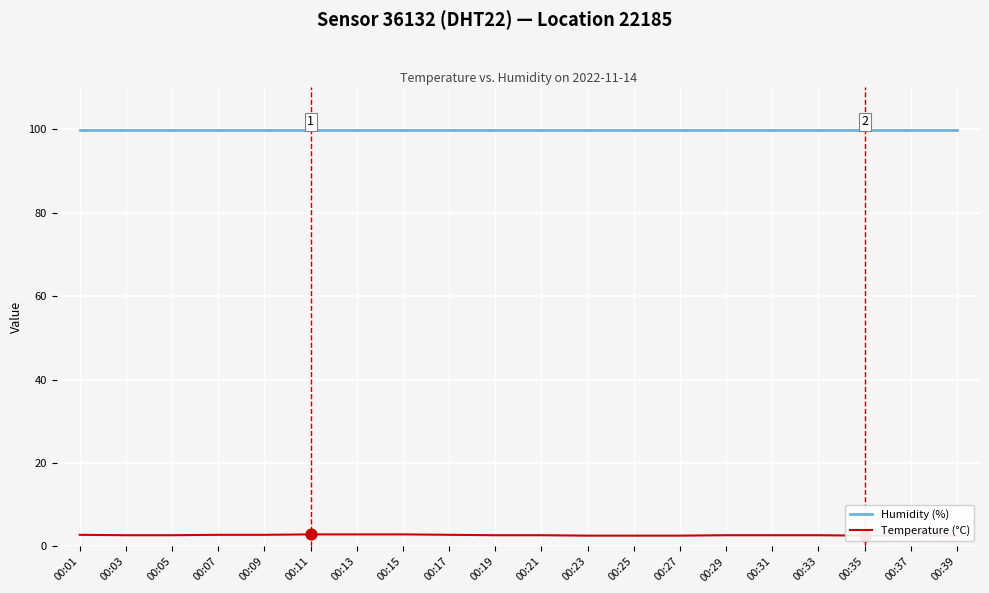

Which series has the widest spread of Y values?

Temperature (°C)